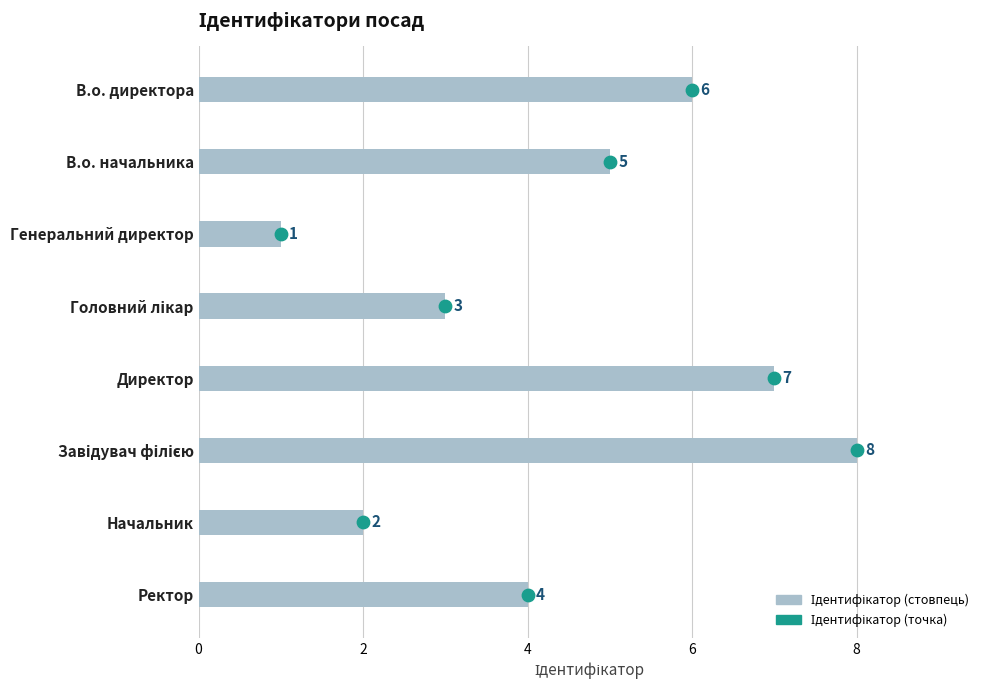

What is the ratio of the value at Завідувач філією to the value at Начальник?

4.0